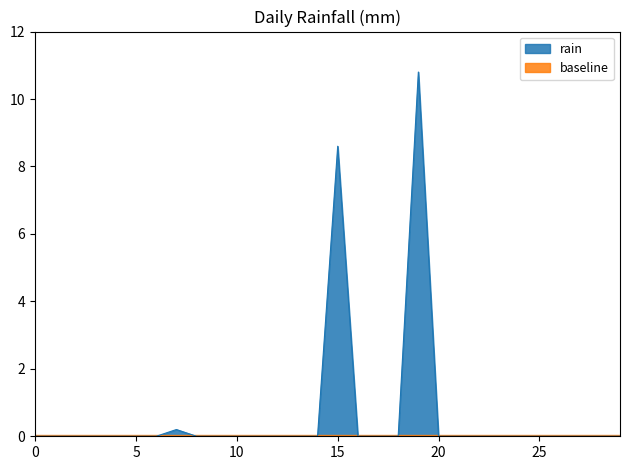

Reading left to right, extract all data points from this chart.

0.0	0.0	0.0	0.0	0.0	0.0	0.0	0.2	0.0	0.0	0.0	0.0	0.0	0.0	0.0	8.6	0.0	0.0	0.0	10.8	0.0	0.0	0.0	0.0	0.0	0.0	0.0	0.0	0.0	0.0